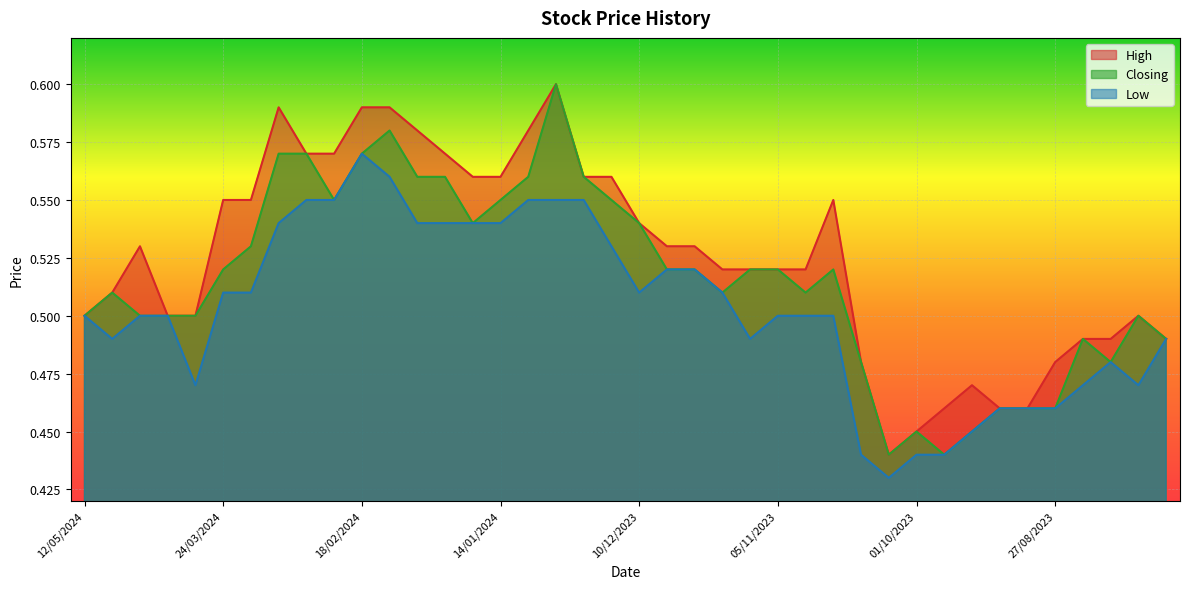

At 03/03/2024, list the series in order from smallest to largest.

Low, High, Closing